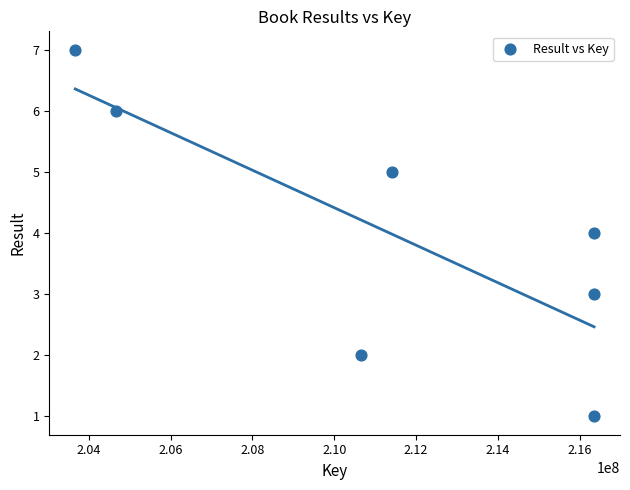

What is the average Y value?

4